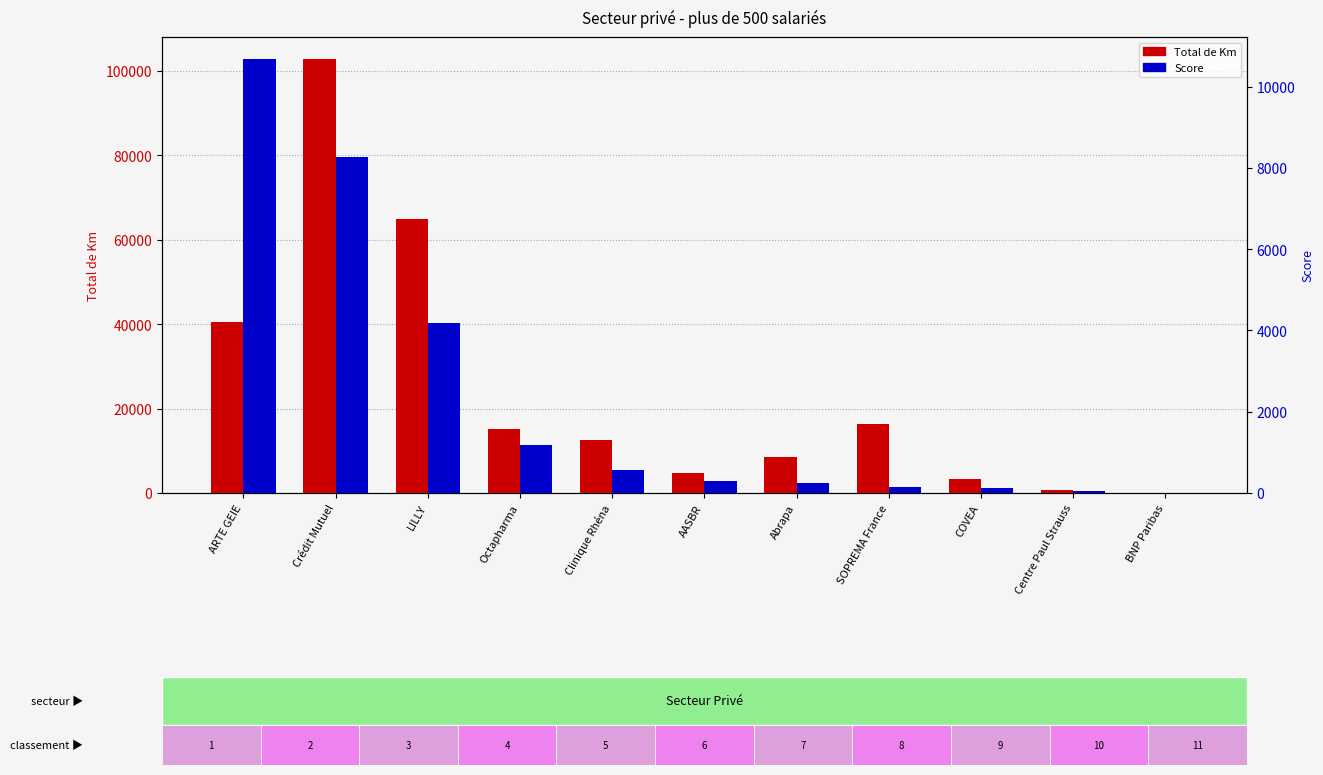

How many positive values does the Score series have?

10